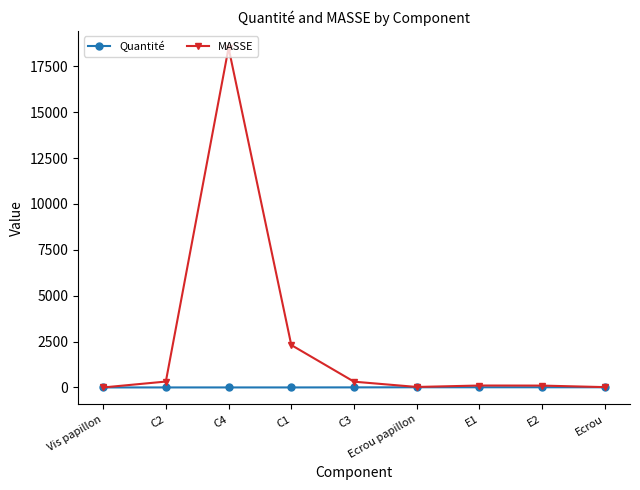

What is the spread (max minus min) of values at C1?

2309.5